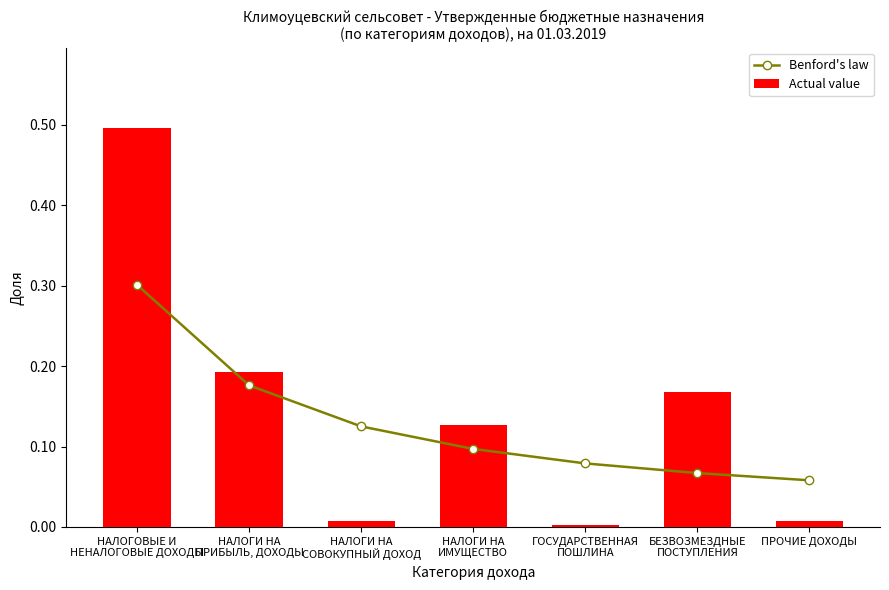

At which category is the sum across all series the highest?

НАЛОГОВЫЕ И
НЕНАЛОГОВЫЕ ДОХОДЫ